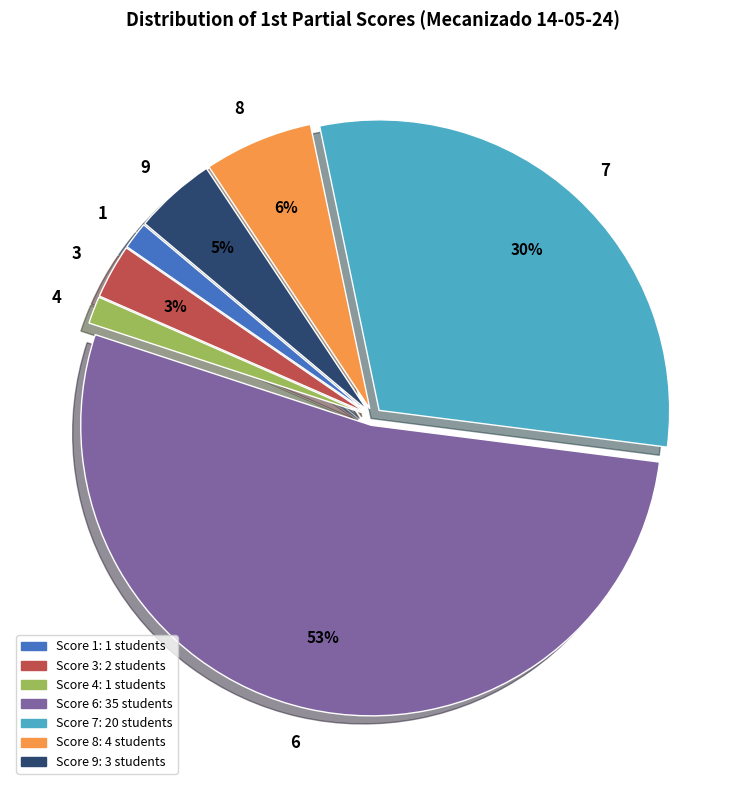

To the nearest percent, what is the average slice percentage?

14%